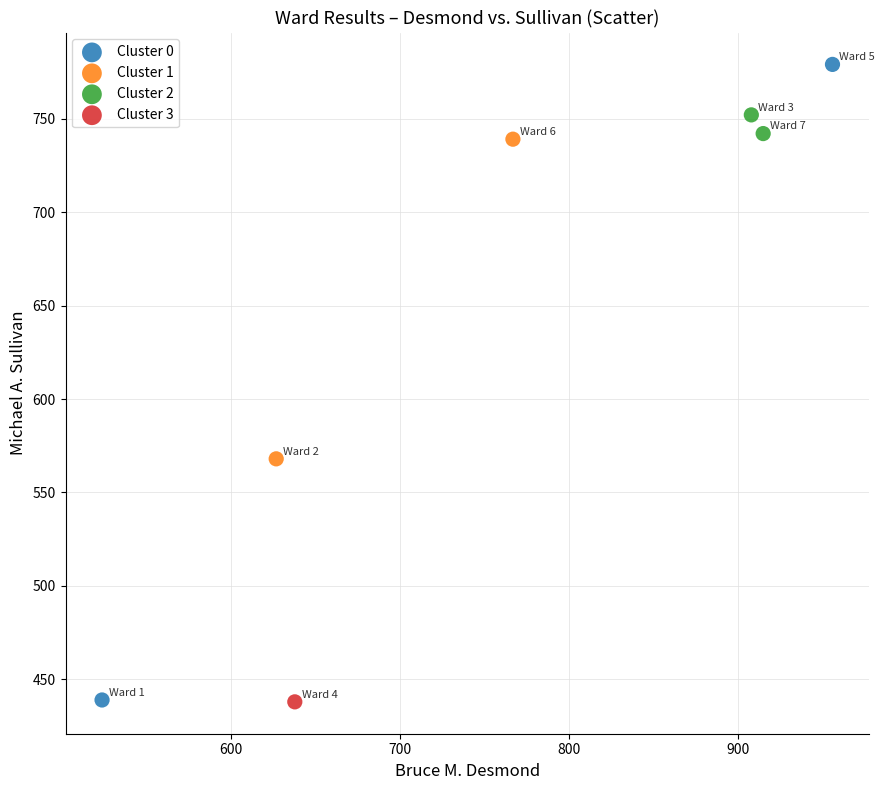

What are all the series names shown in the legend?

Cluster 0, Cluster 1, Cluster 2, Cluster 3